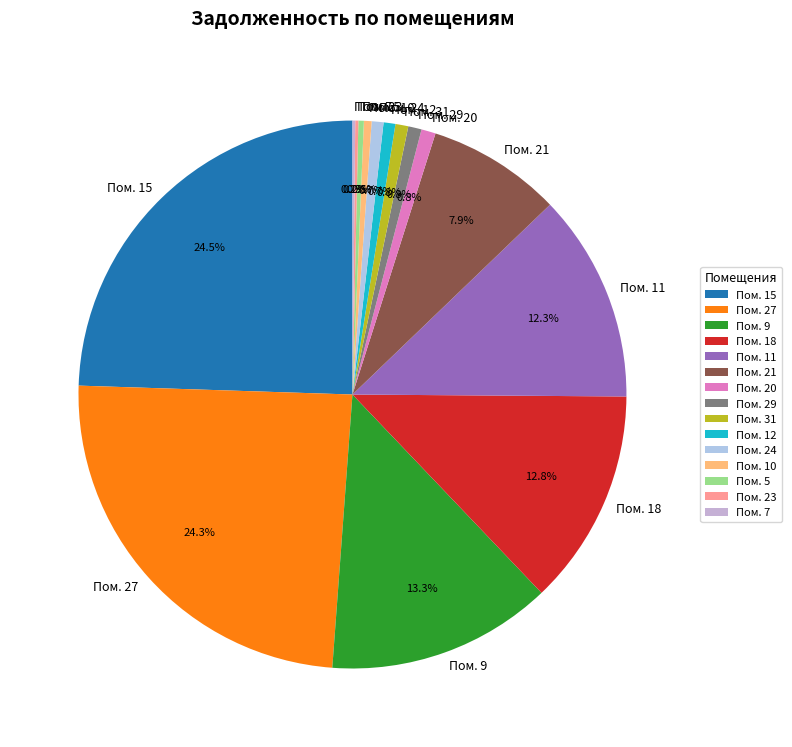

Does Пом. 31 represent more than half of the total?

No